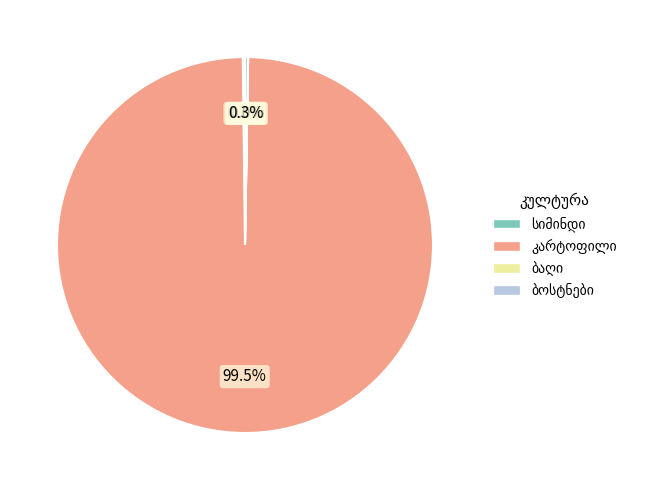

Does any single category account for the majority?

Yes